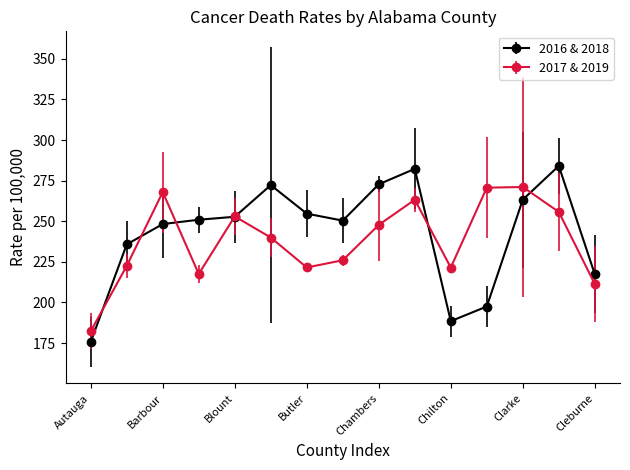

What is the value of the 2017 & 2019 point at the 2nd from the left?

222.5